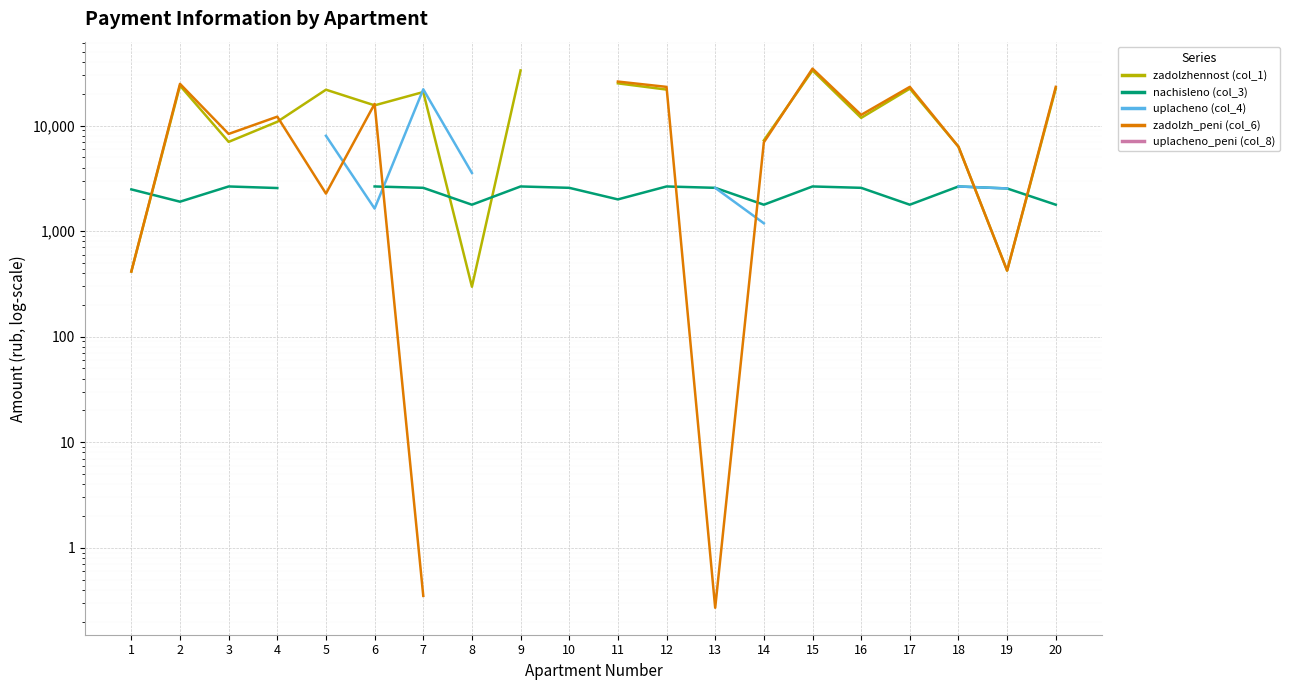

True or false: uplacheno (col_4) and zadolzhennost (col_1) intersect in this chart.

True